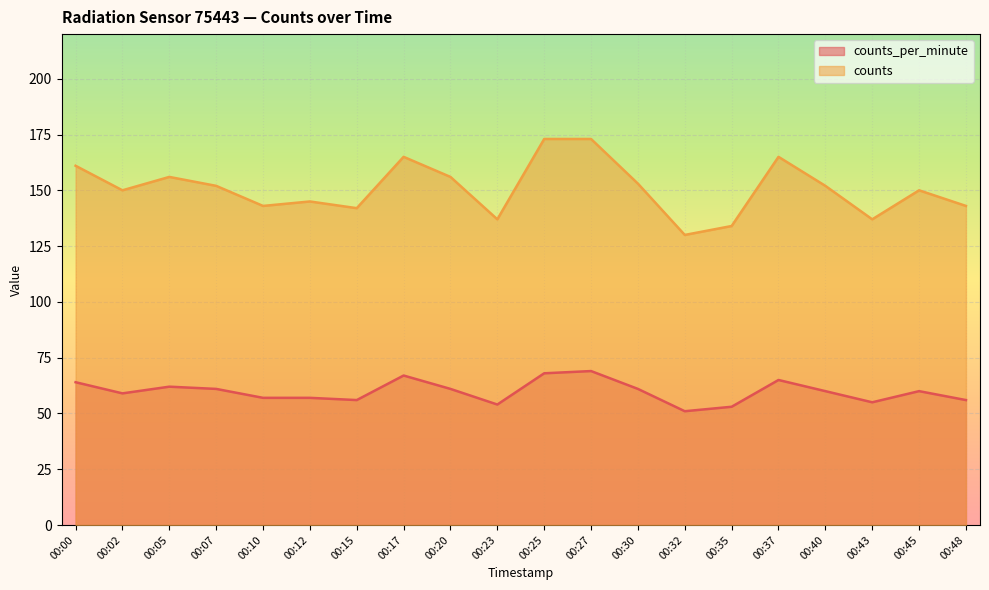

Rank the series by their average value, from lowest to highest.

counts_per_minute, counts